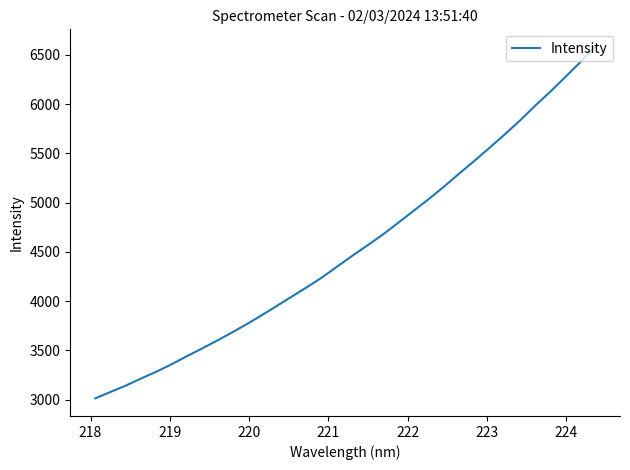

What is the minimum value shown in the chart?

3012.8